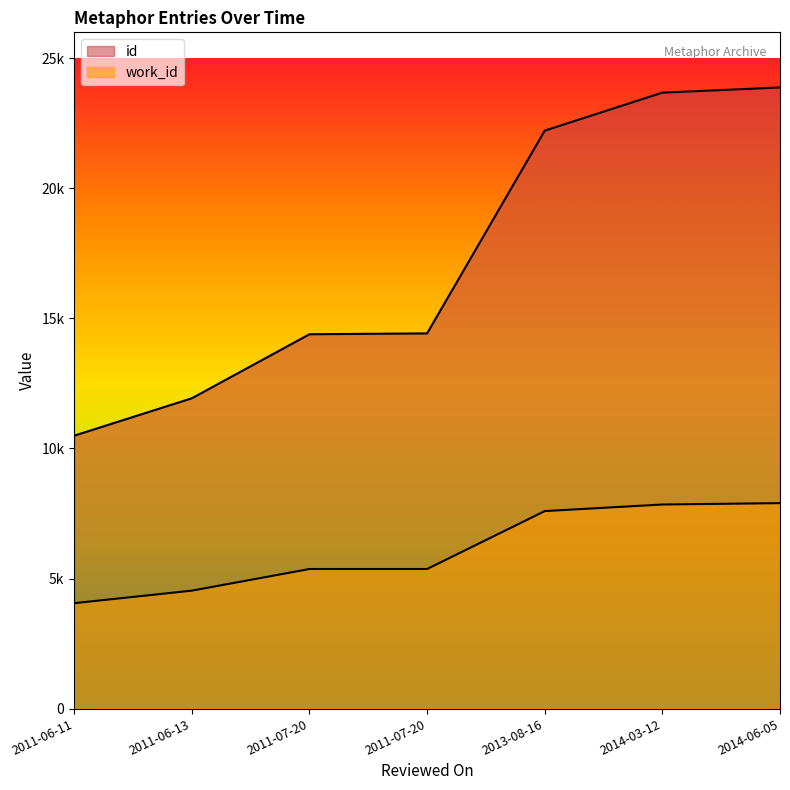

List the series in order of their overall mean, lowest first.

work_id, id